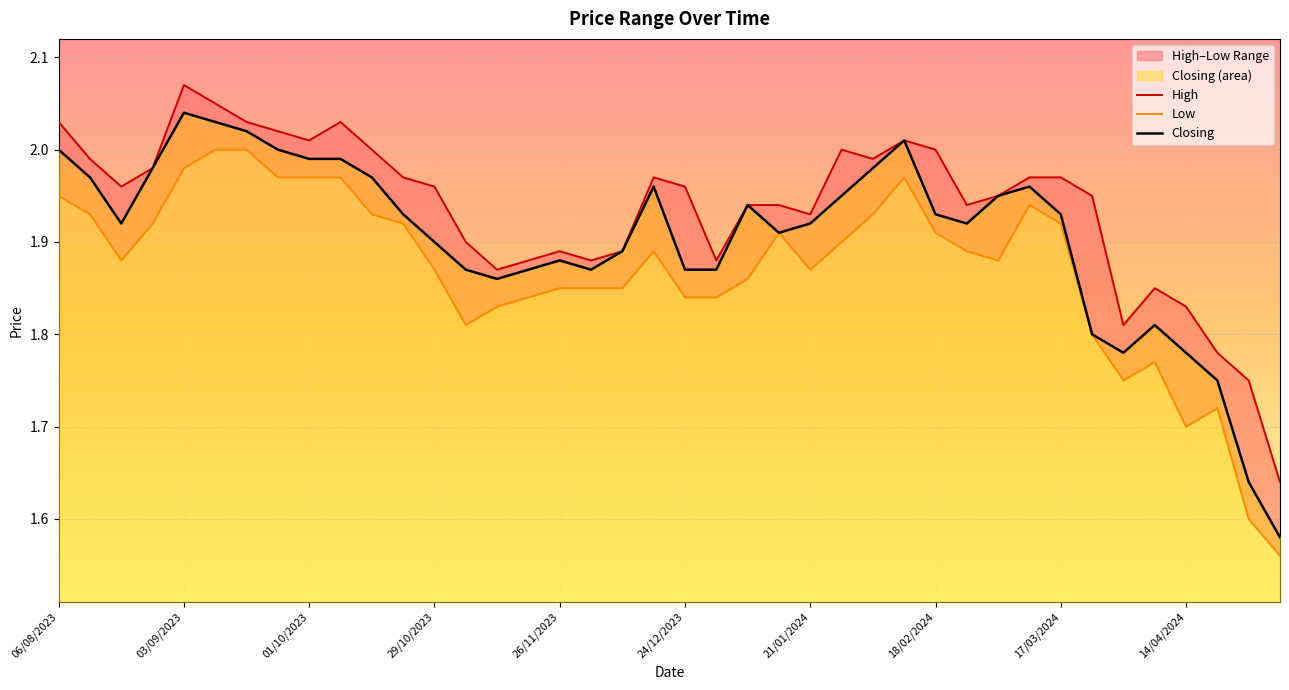

List the series in order of their peak value, lowest first.

Low, Closing, High